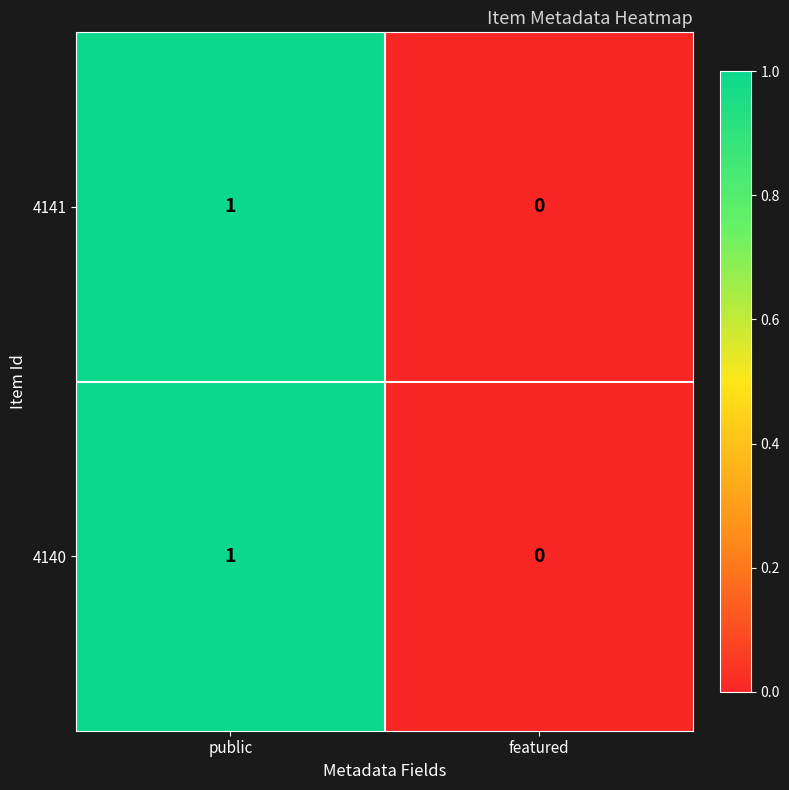

At which label does 4141 reach its peak?

public